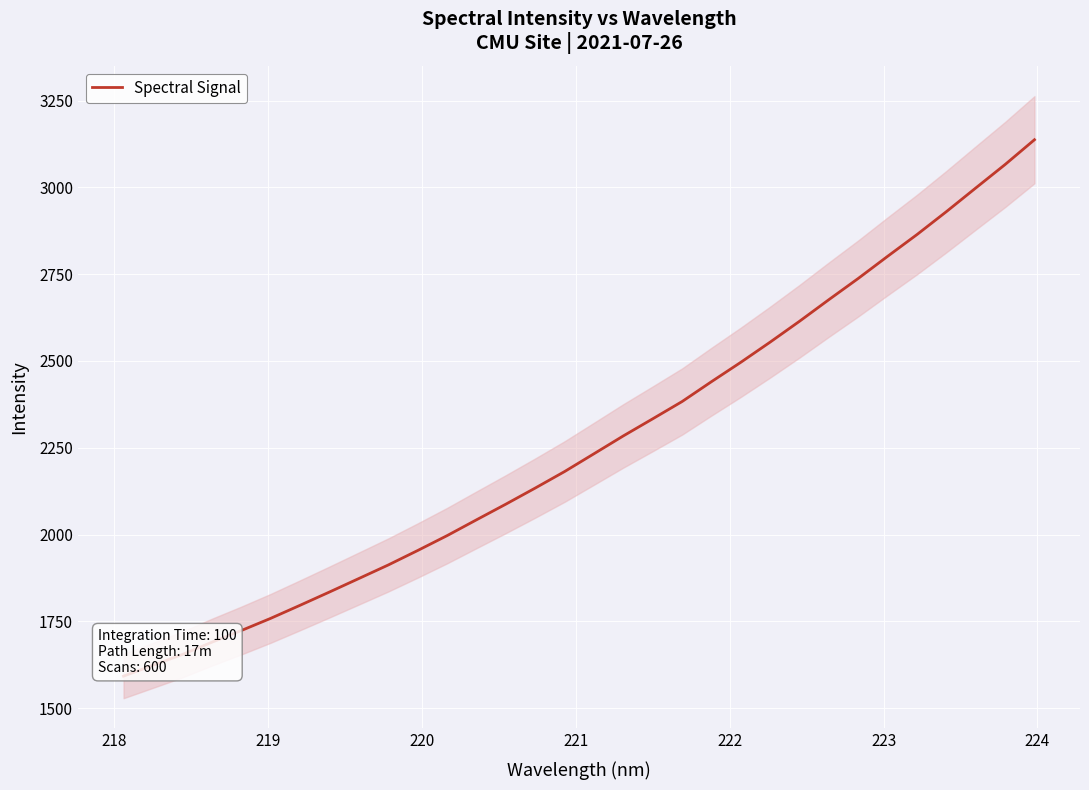

What is the maximum value for Spectral Signal?

3137.0